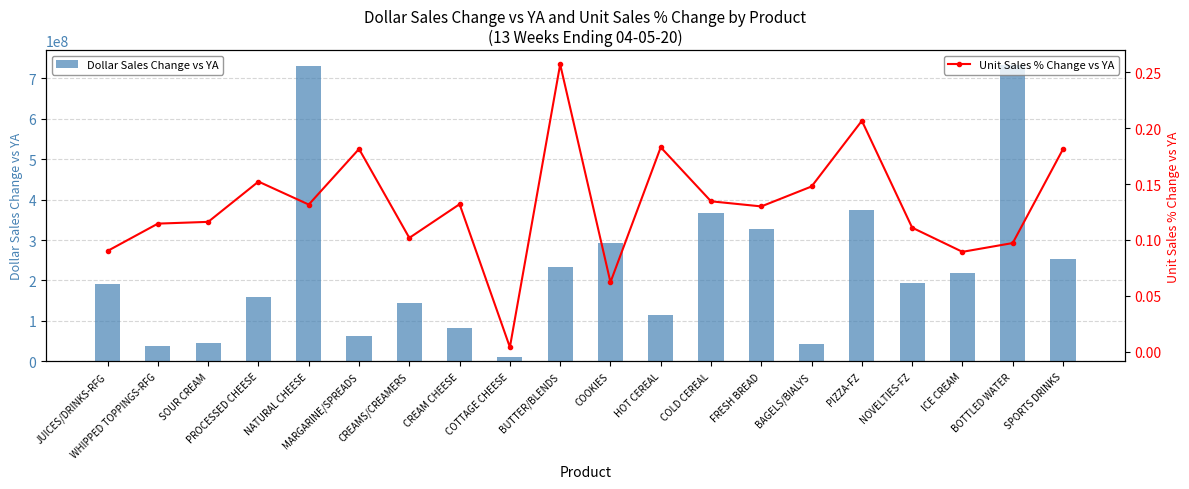

What is the approximate value of Unit Sales % Change vs YA at ICE CREAM?

0.1